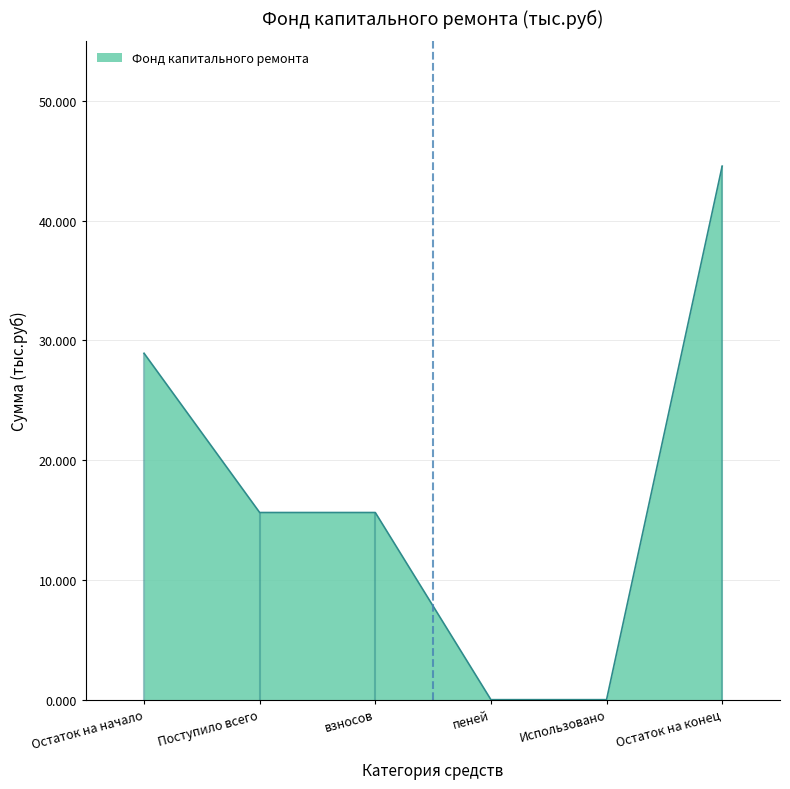

What is the label of the 6th point from the right?

Остаток на начало